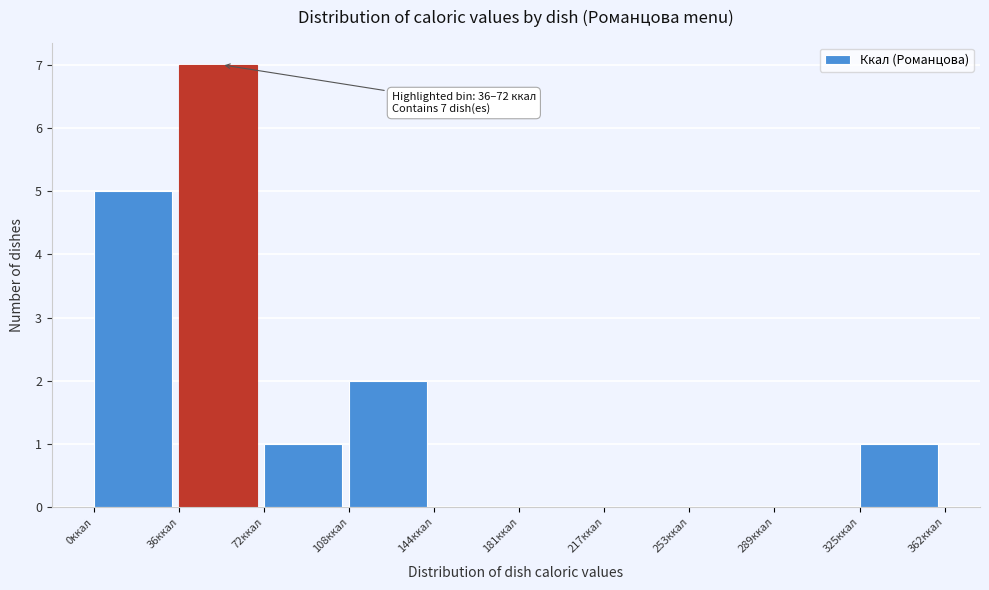

Which range on the x-axis has the tallest bar?

35 to 70